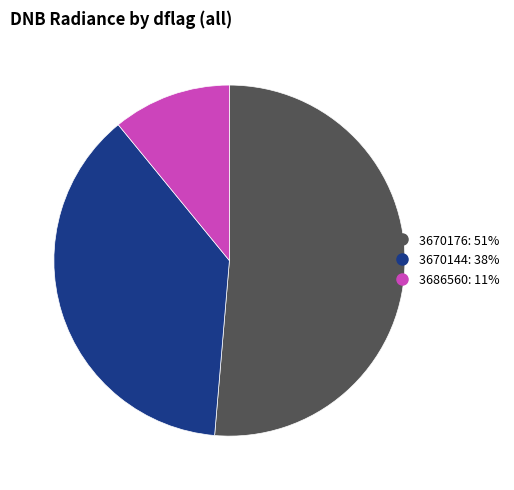

Is there any slice that represents more than half of the pie?

Yes